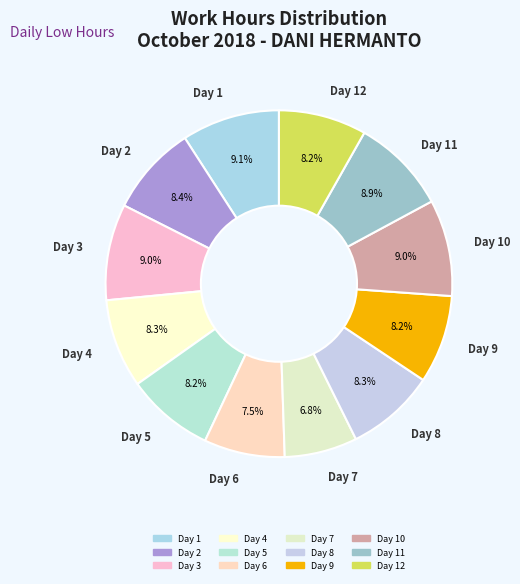

Which slice is the smallest?

Day 7